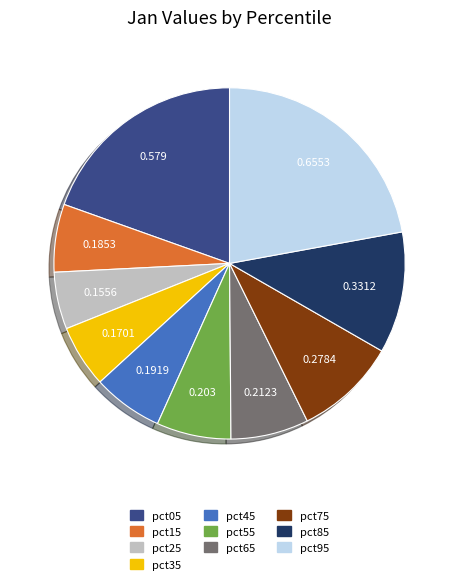

Does pct75 account for over 50% of the chart?

No